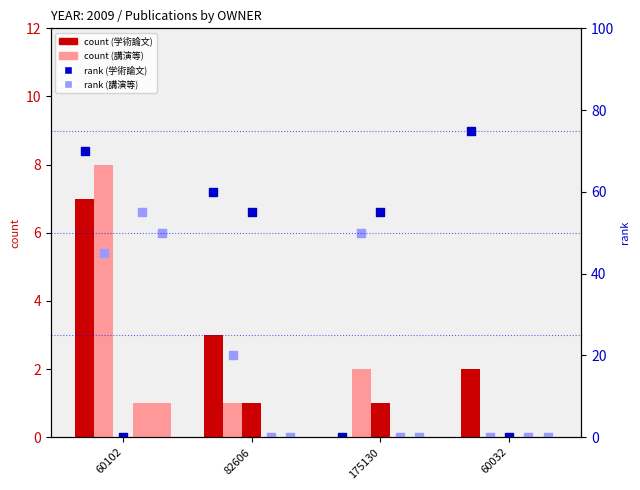

At how many categories does at least one series exceed 5?

1